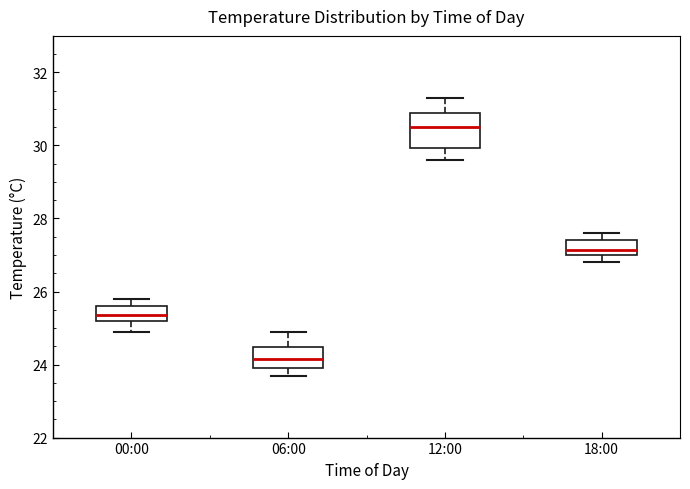

Reading left to right, read every box against the y-axis: the position of its median line, the range the box covers, and the ends of its whiskers. The values are not printed on the chart, so give them approximately, as read against the axis.

00:00: median 25.4, box 25.2 to 25.6, whiskers 25.0 to 25.8
06:00: median 24.2, box 24.0 to 24.4, whiskers 23.8 to 25.0
12:00: median 30.6, box 30.0 to 31.0, whiskers 29.6 to 31.4
18:00: median 27.2, box 27.0 to 27.4, whiskers 26.8 to 27.6